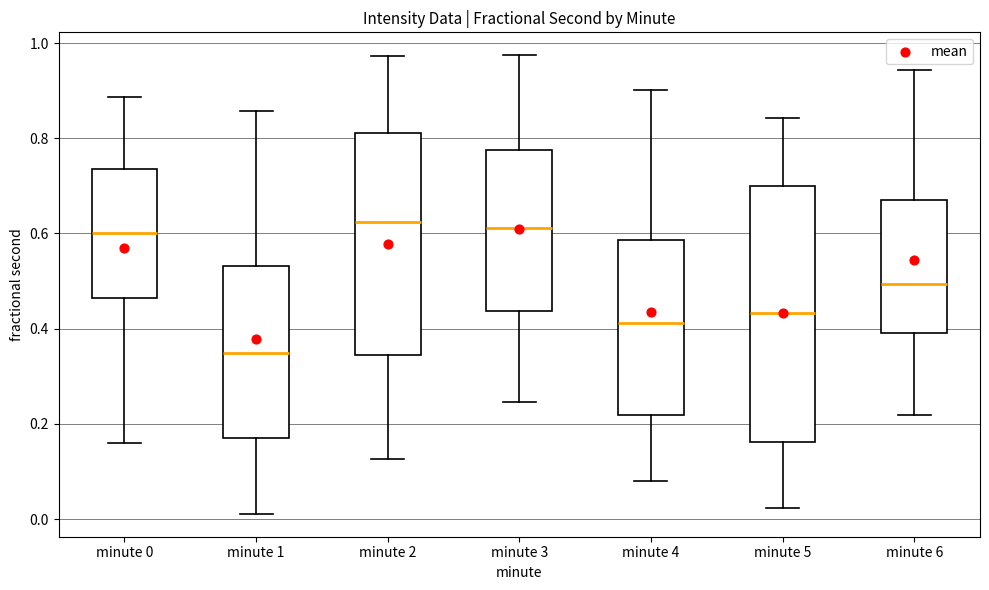

Reading left to right, transcribe this box plot: for each box, give where its median line is, the range the box spans, and where its two whiskers end, as read against the y-axis. The values are not printed on the chart, so give them approximately, as read against the axis.

minute 0: median 0.60, box 0.46 to 0.74, whiskers 0.16 to 0.88
minute 1: median 0.34, box 0.18 to 0.54, whiskers 0.02 to 0.86
minute 2: median 0.62, box 0.34 to 0.82, whiskers 0.12 to 0.98
minute 3: median 0.62, box 0.44 to 0.78, whiskers 0.24 to 0.98
minute 4: median 0.42, box 0.22 to 0.58, whiskers 0.08 to 0.90
minute 5: median 0.44, box 0.16 to 0.70, whiskers 0.02 to 0.84
minute 6: median 0.50, box 0.40 to 0.66, whiskers 0.22 to 0.94